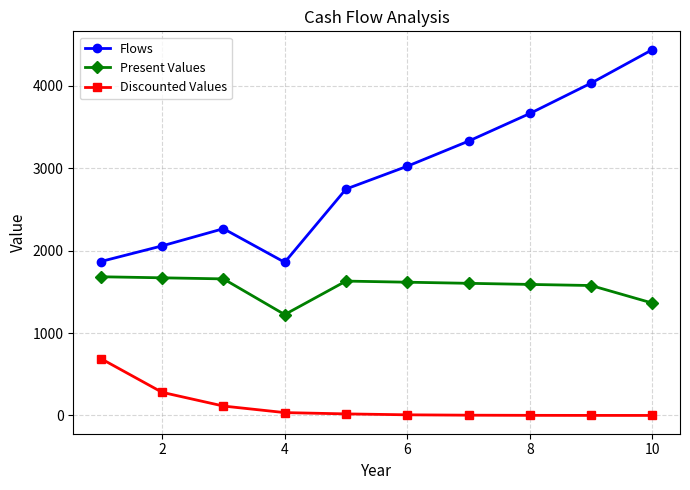

True or false: Flows has more than 2 points higher than both neighbors.

False